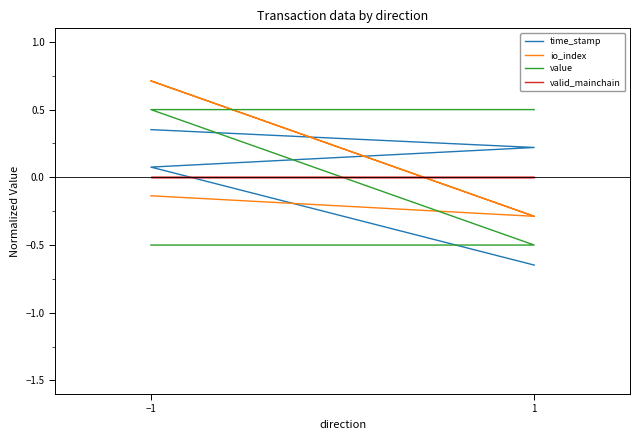

Is the value of io_index at 1 greater than the value of valid_mainchain at 1?

No